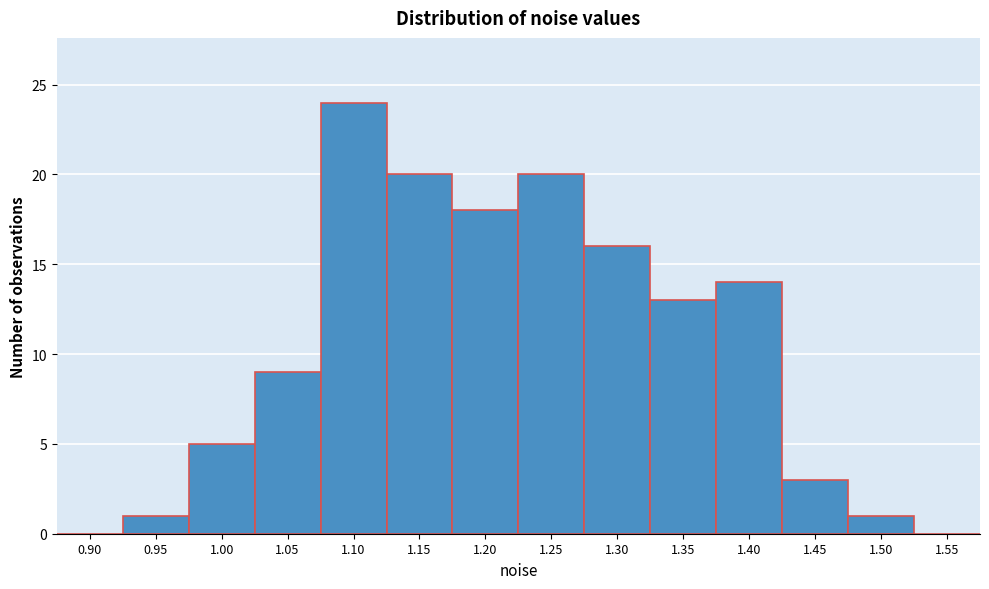

Reading left to right, list all the values displayed in this chart.

0.90=0	0.95=1	1.00=5	1.05=9	1.10=24	1.15=20	1.20=18	1.25=20	1.30=16	1.35=13	1.40=14	1.45=3	1.50=1	1.55=0